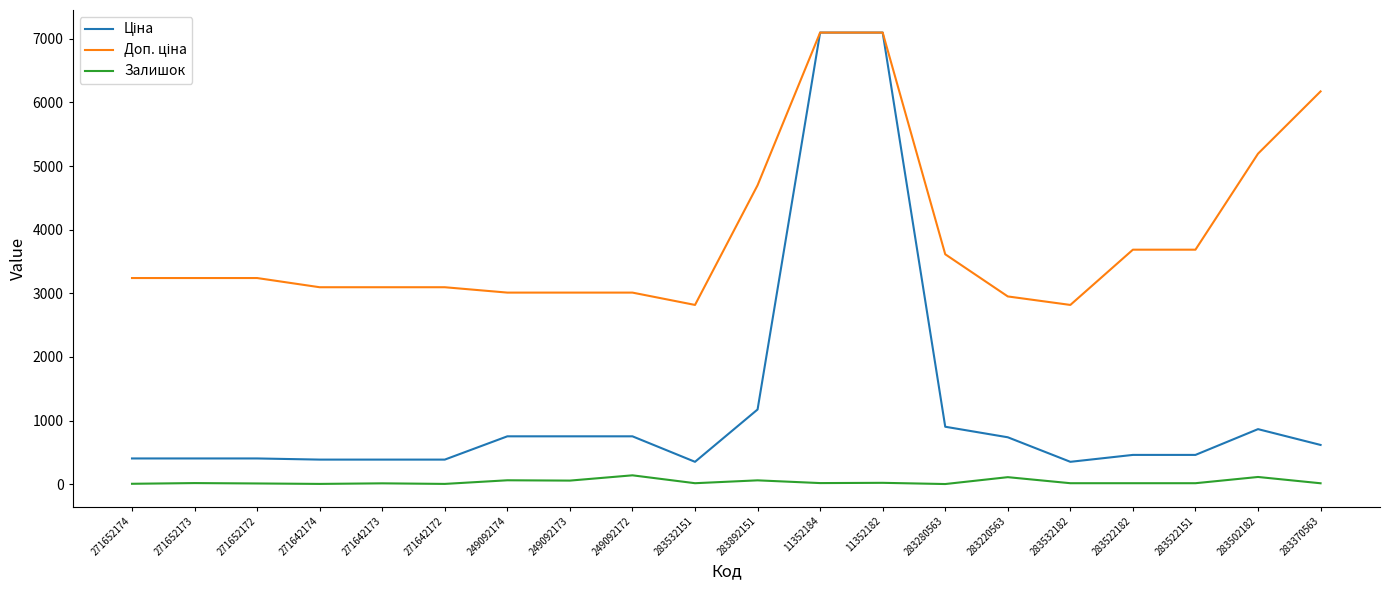

What is the smallest value displayed?

3.0